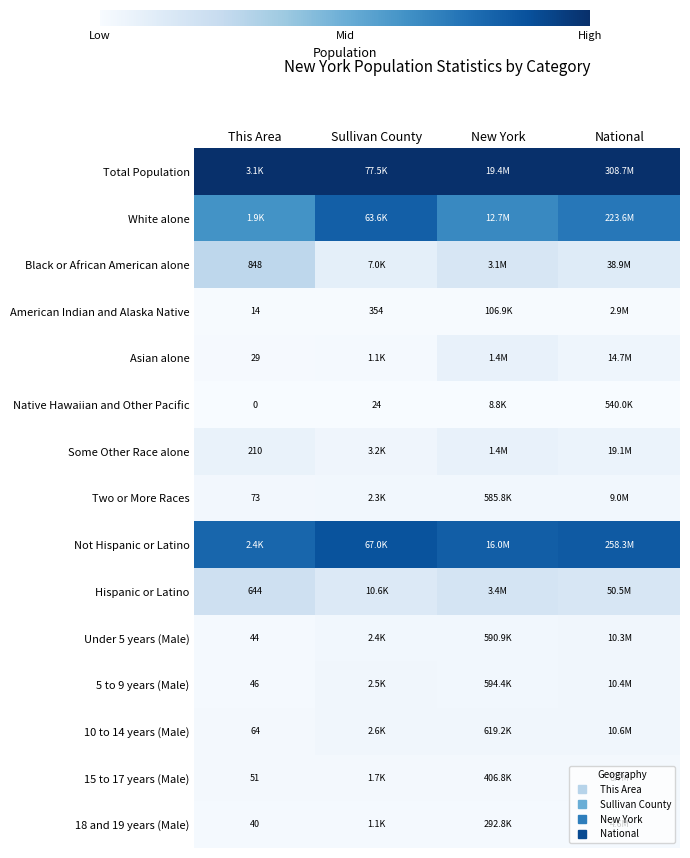

Is it true that Hispanic or Latino equals 0.1 at Sullivan County?

False